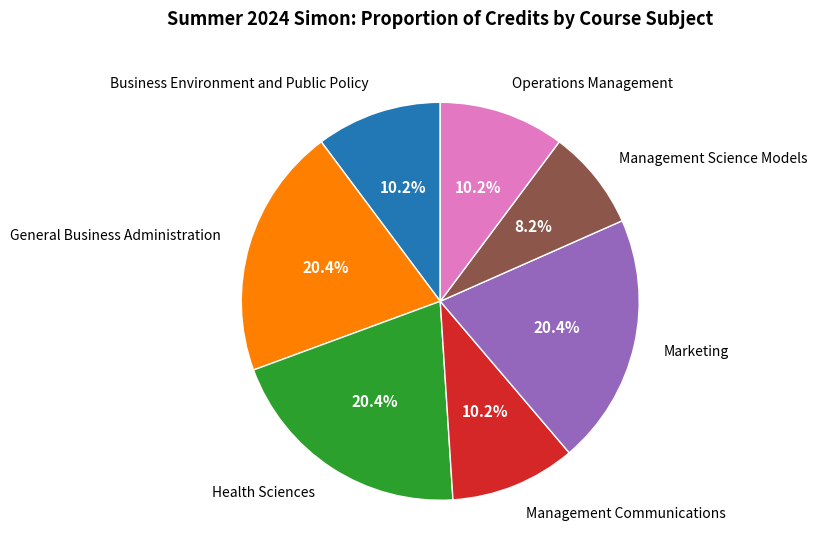

Which category has the smallest portion of the pie?

Management Science Models